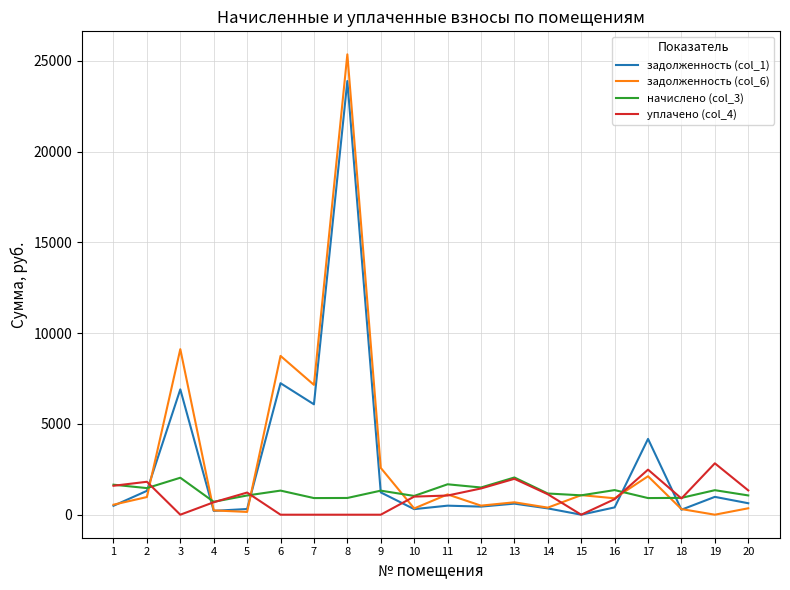

The value of уплачено (col_4) at 7 is 0.0. True or false?

True